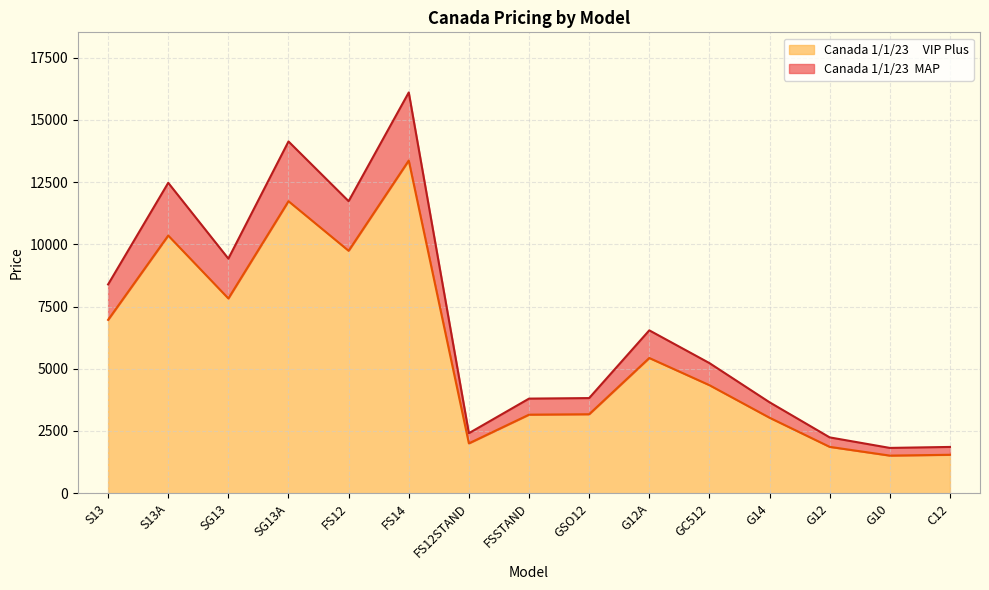

Is it true that Canada 1/1/23  MAP equals 6543.4 at G12A?

True